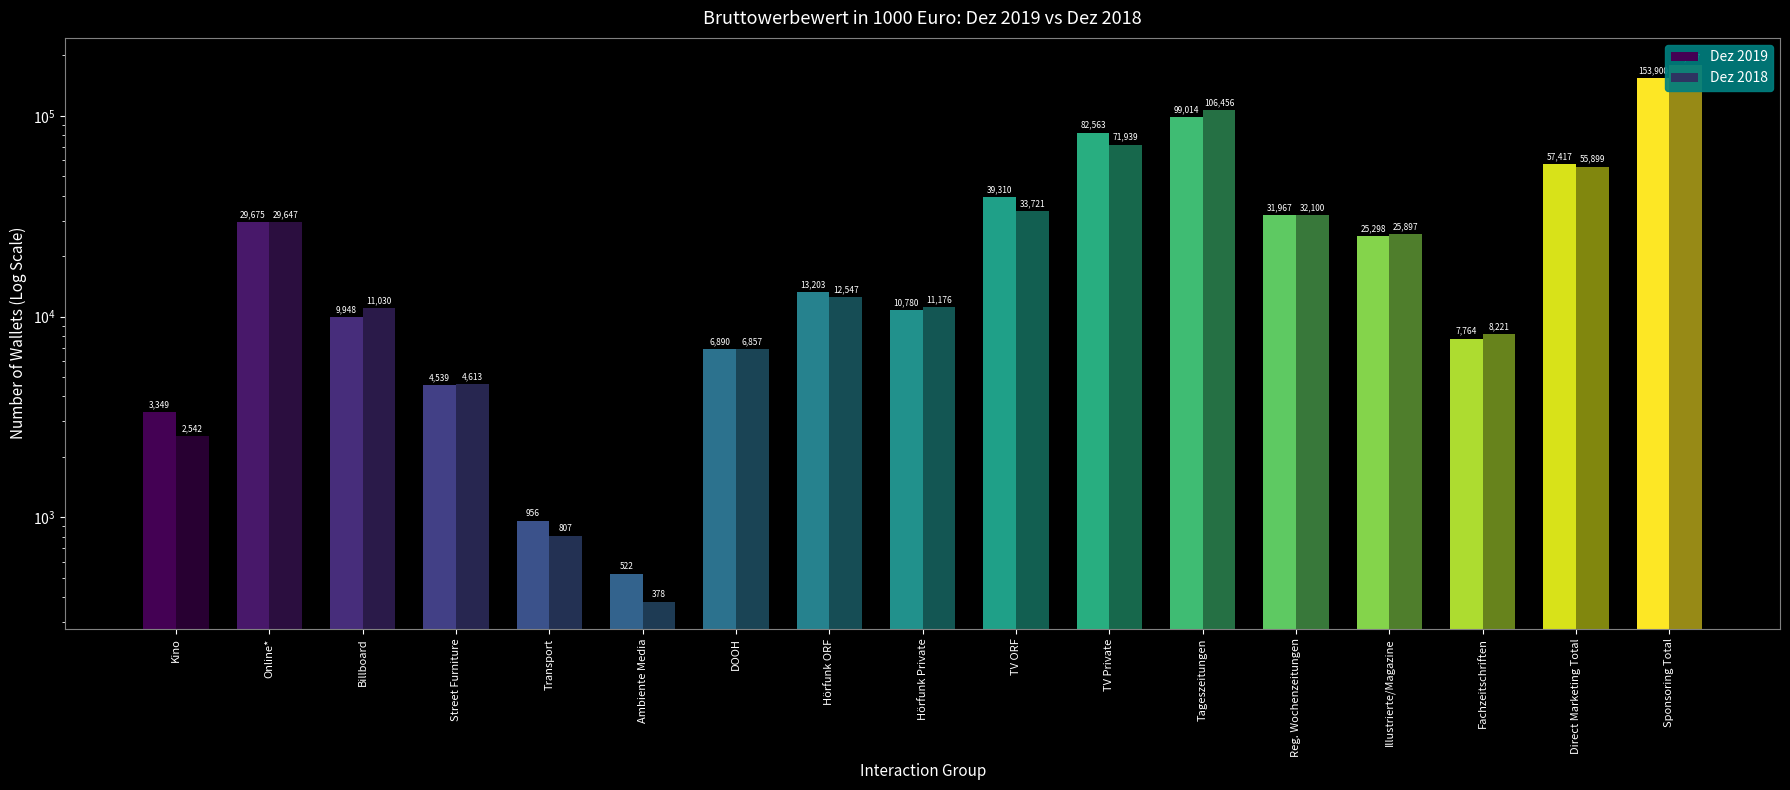

Is the value of Dez 2019 at Online* greater than the value of Dez 2018 at Street Furniture?

Yes